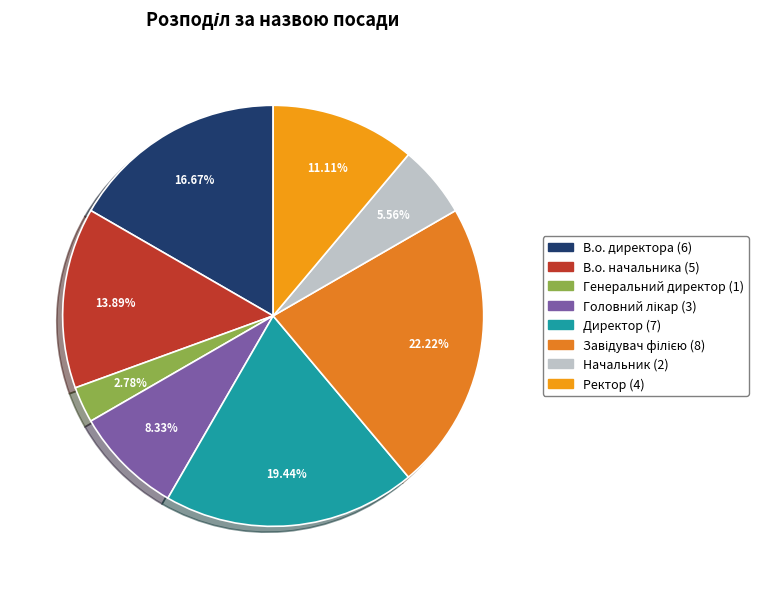

True or false: Генеральний директор accounts for 3% of the total.

True